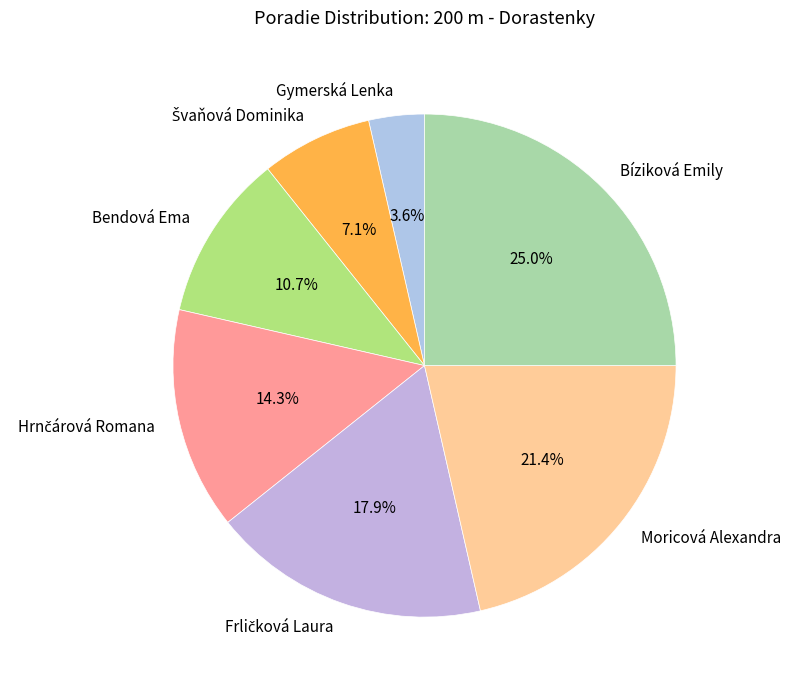

Does Moricová Alexandra represent more than half of the total?

No